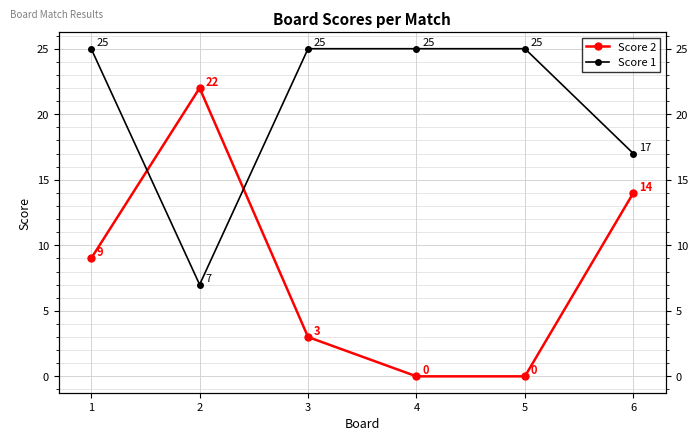

At which label is Score 2 closest to 11?

1